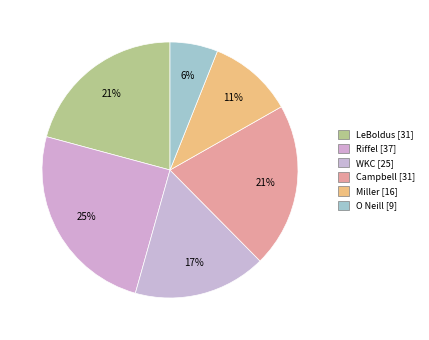

What is the largest slice in the pie chart?

Riffel